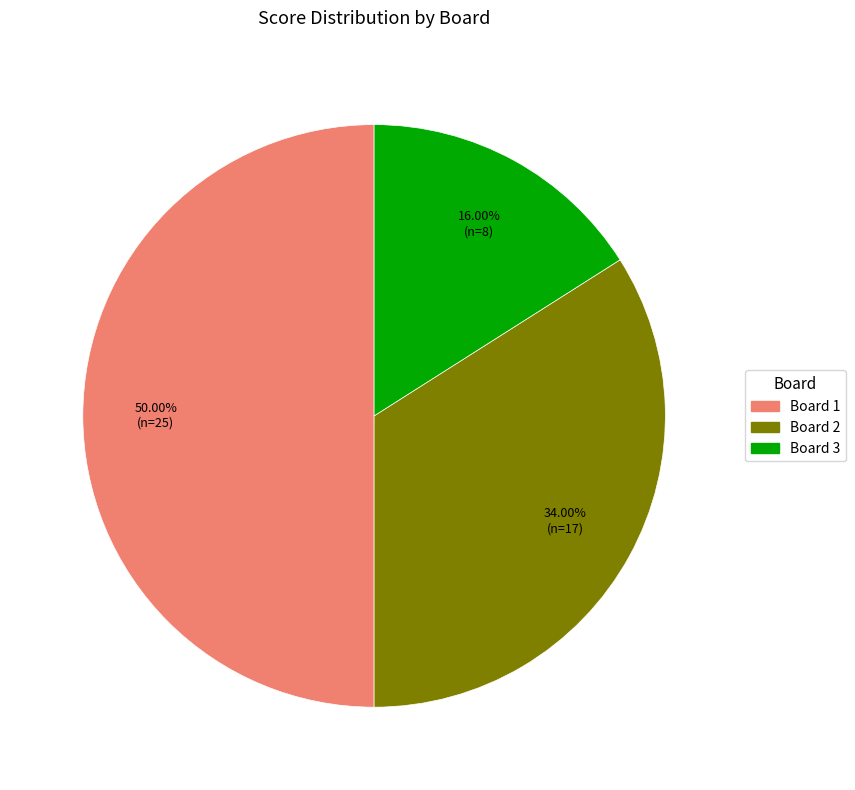

To the nearest percent, what is the difference between the largest and smallest slice percentages?

34%